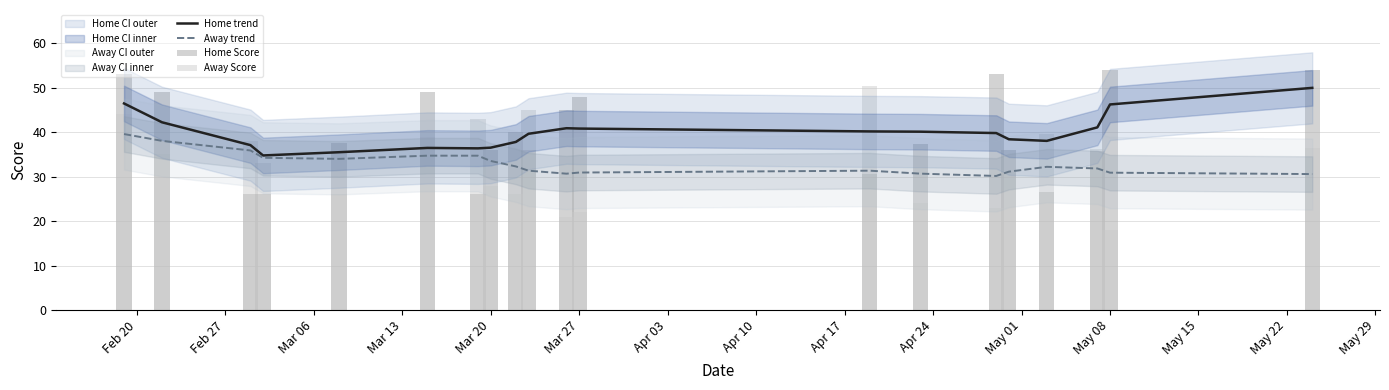

What is the difference between the second highest and second lowest values in the Home trend series?

11.0